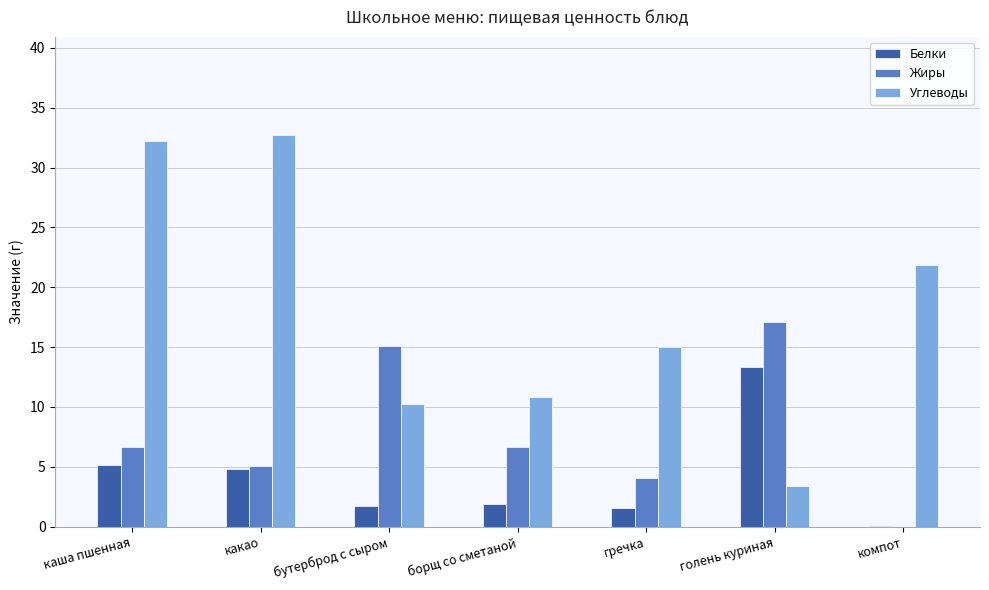

What is the total value across all series at каша пшенная?

44.0